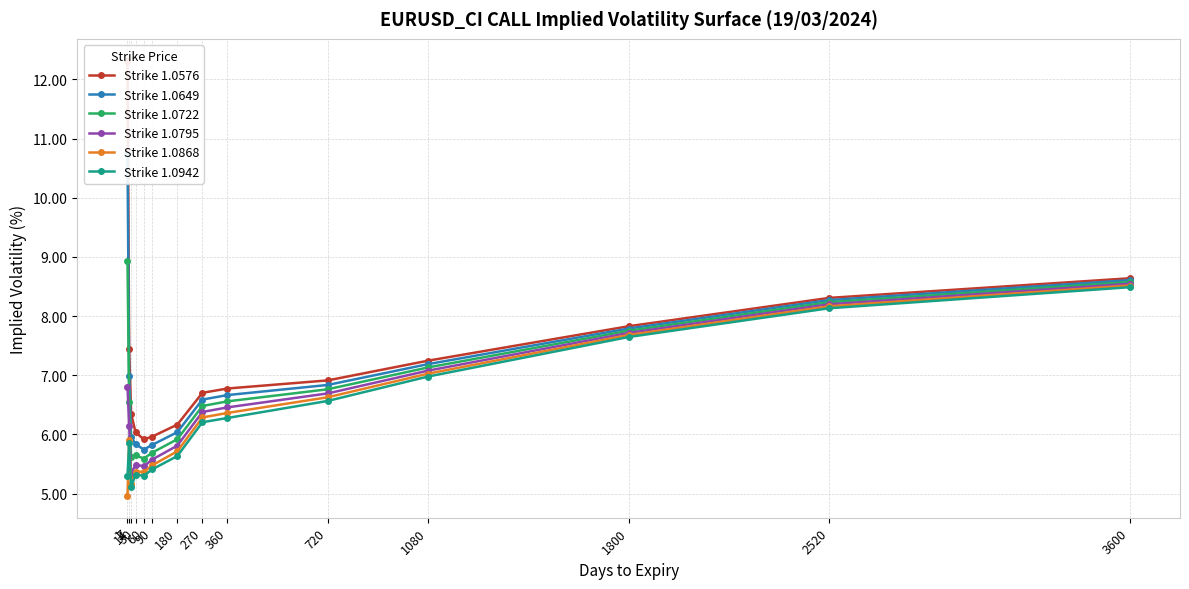

Reading right to left, extract all data points from this chart.

Strike 1.0576: 8.6	8.3	7.8	7.2	6.9	6.8	6.7	6.2	6.0	5.9	6.0	6.4	7.4	12.3
Strike 1.0649: 8.6	8.3	7.8	7.2	6.8	6.7	6.6	6.0	5.8	5.7	5.8	6.0	7.0	10.7
Strike 1.0722: 8.6	8.2	7.8	7.1	6.8	6.6	6.5	5.9	5.7	5.6	5.6	5.6	6.5	8.9
Strike 1.0795: 8.5	8.2	7.7	7.1	6.7	6.5	6.4	5.8	5.6	5.5	5.5	5.3	6.1	6.8
Strike 1.0868: 8.5	8.2	7.7	7.0	6.6	6.4	6.3	5.7	5.5	5.4	5.4	5.2	5.9	5.0
Strike 1.0942: 8.5	8.1	7.6	7.0	6.6	6.3	6.2	5.6	5.4	5.3	5.3	5.1	5.9	5.3